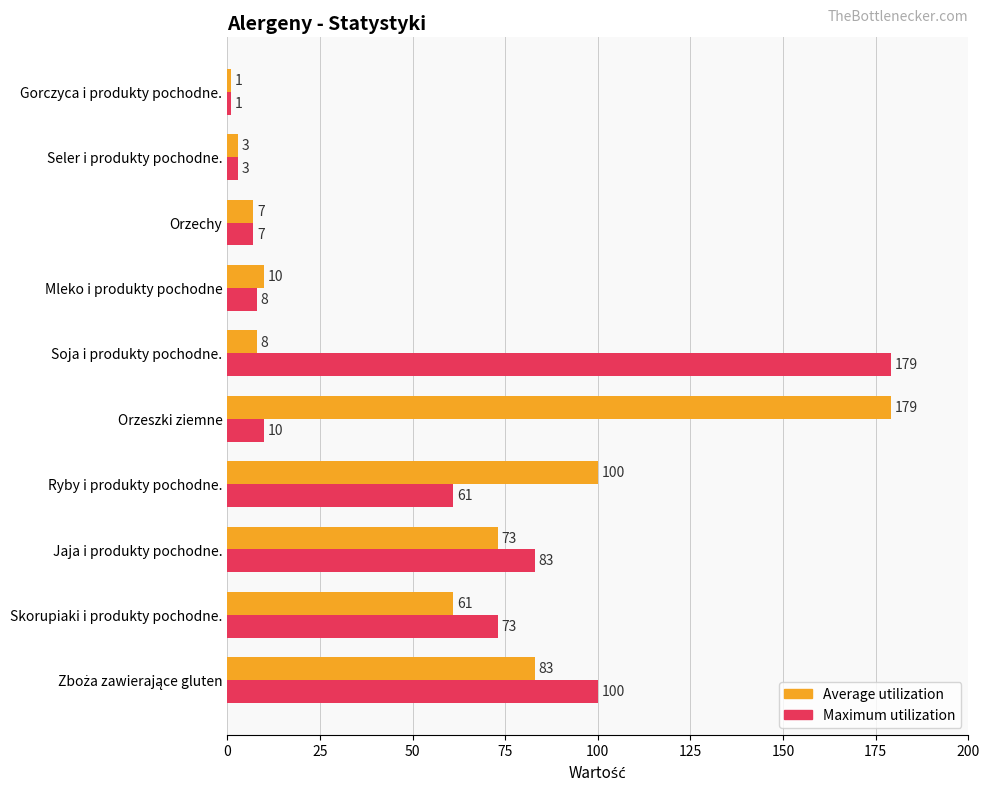

What value does the Maximum utilization series have at Jaja i produkty pochodne., to the nearest 10?

80